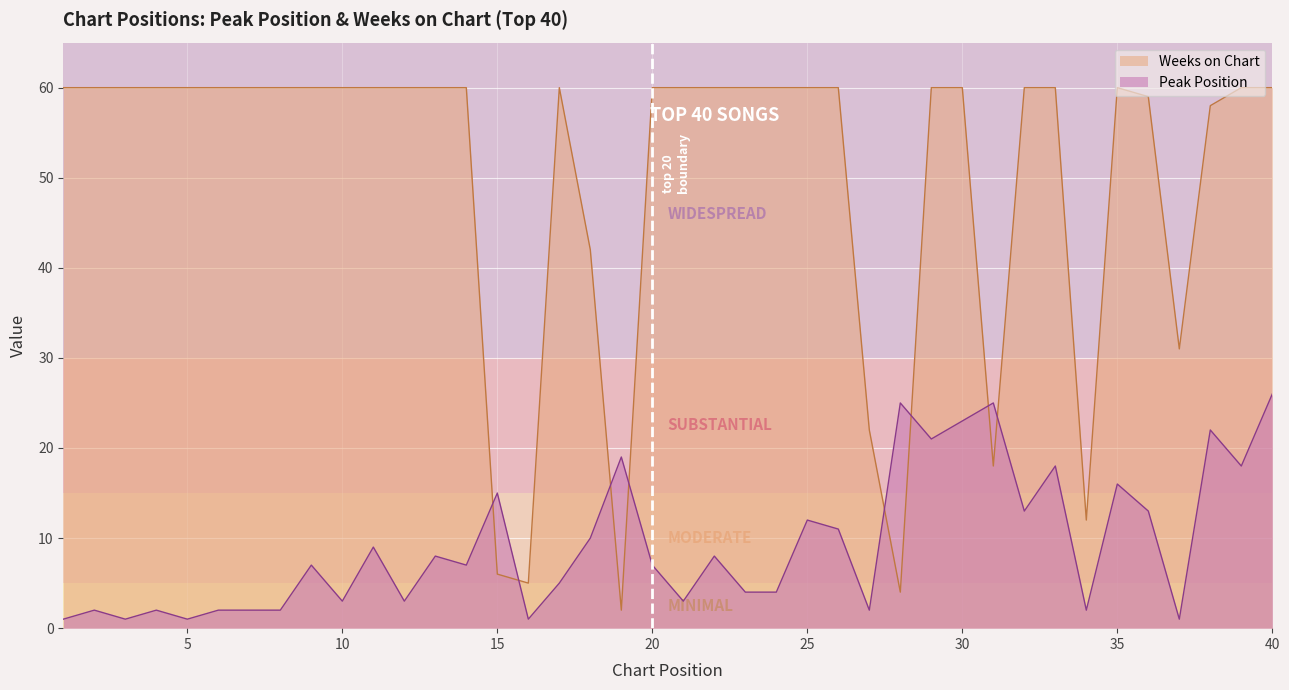

In Weeks on Chart, how many points are higher than both neighbors (excluding endpoints)?

2